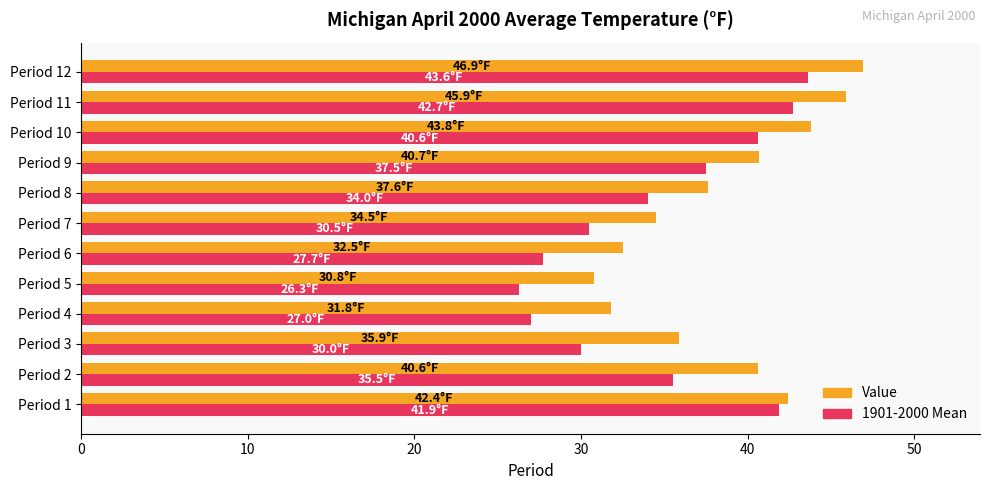

What is the sum of the 1901-2000 Mean values at Period 11 and Period 10?

83.3